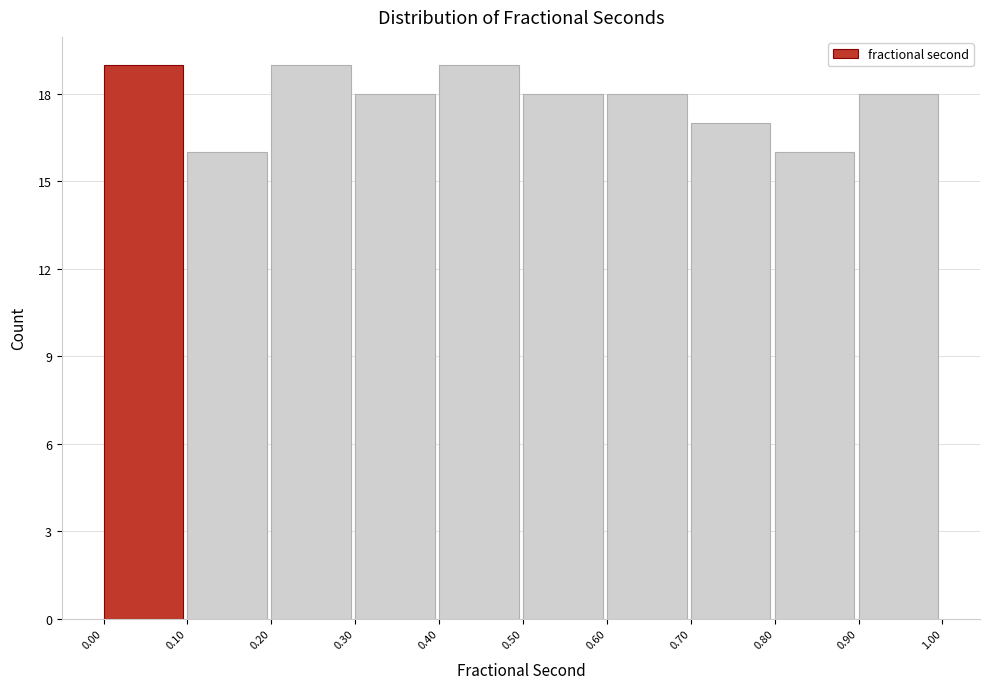

Reading left to right, list every bar in this chart as the range it spans on the x-axis followed by its height. The values are not printed on the chart, so give them approximately, as read against the axis.

0.00 to 0.10: 19
0.10 to 0.20: 16
0.20 to 0.30: 19
0.30 to 0.40: 18
0.40 to 0.50: 19
0.50 to 0.60: 18
0.60 to 0.70: 18
0.70 to 0.80: 17
0.80 to 0.90: 16
0.90 to 1.00: 18